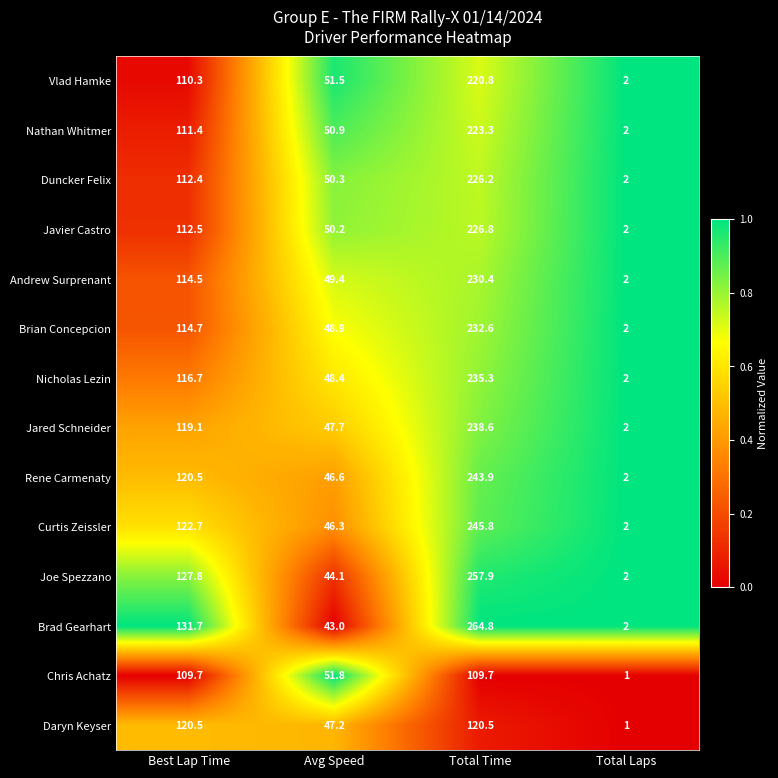

What is the maximum value shown in the chart?

264.8